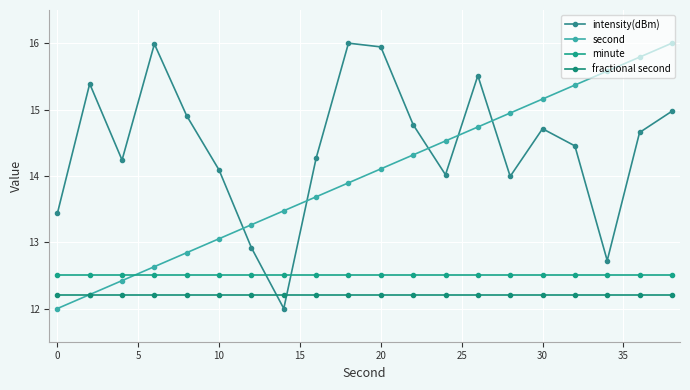

Count the number of categories in the chart.

20